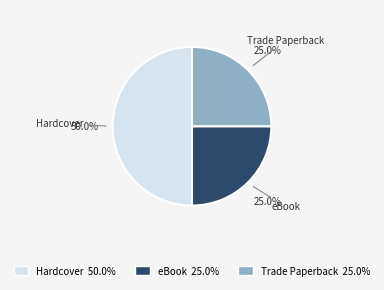

To the nearest percent, what percentage of the pie is Trade Paperback?

25%